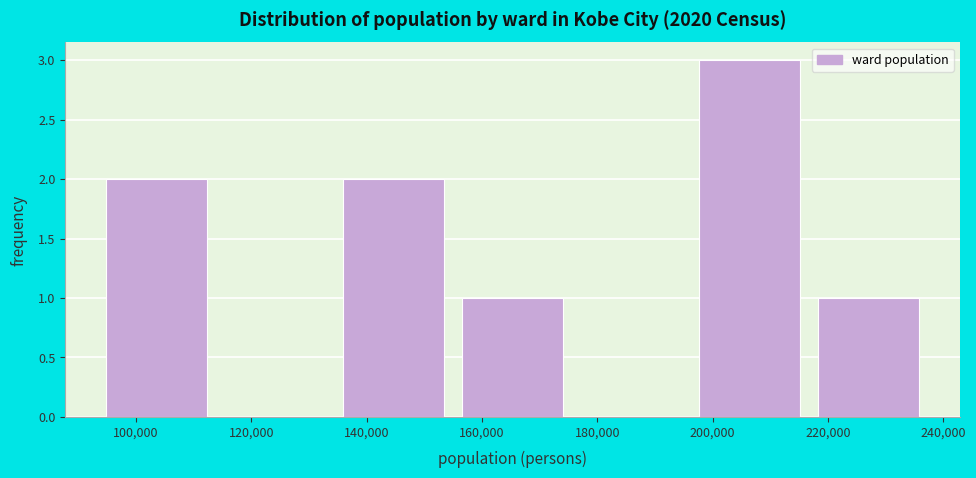

Reading left to right, transcribe this chart: for each bar, give the range it covers on the x-axis and its height. Neither the bar edges nor the heights are printed on the chart, so give them approximately, as read against the axes.

94000 to 116000: 2
116000 to 136000: 0
136000 to 156000: 2
156000 to 178000: 1
178000 to 198000: 0
198000 to 218000: 3
218000 to 238000: 1